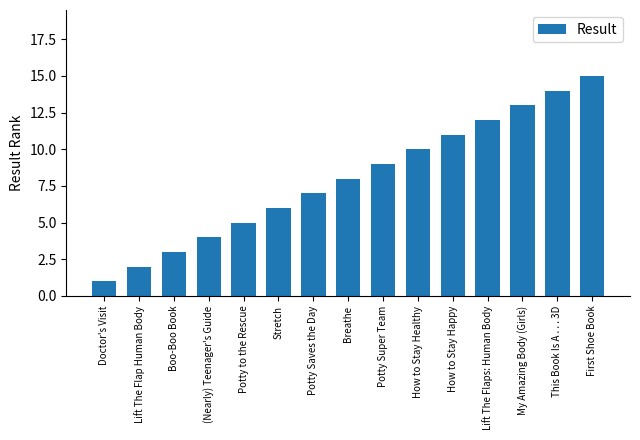

Between First Shoe Book and How to Stay Healthy, which is larger?

First Shoe Book